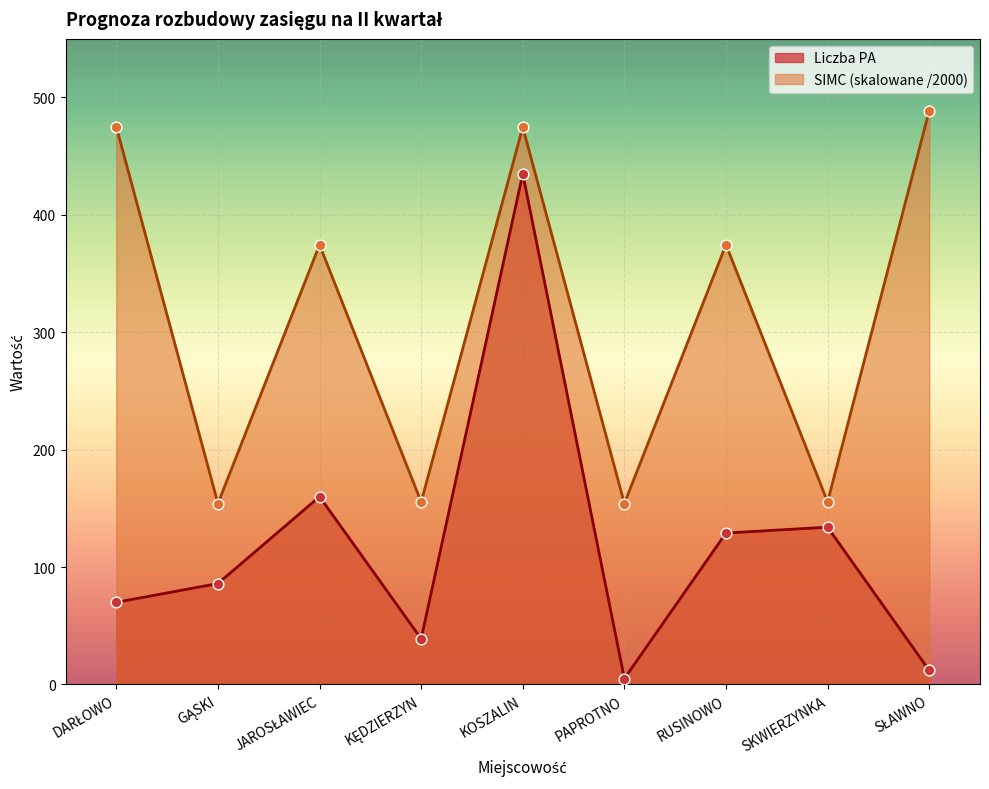

Which series has the largest total across all categories?

SIMC (skalowane /2000)